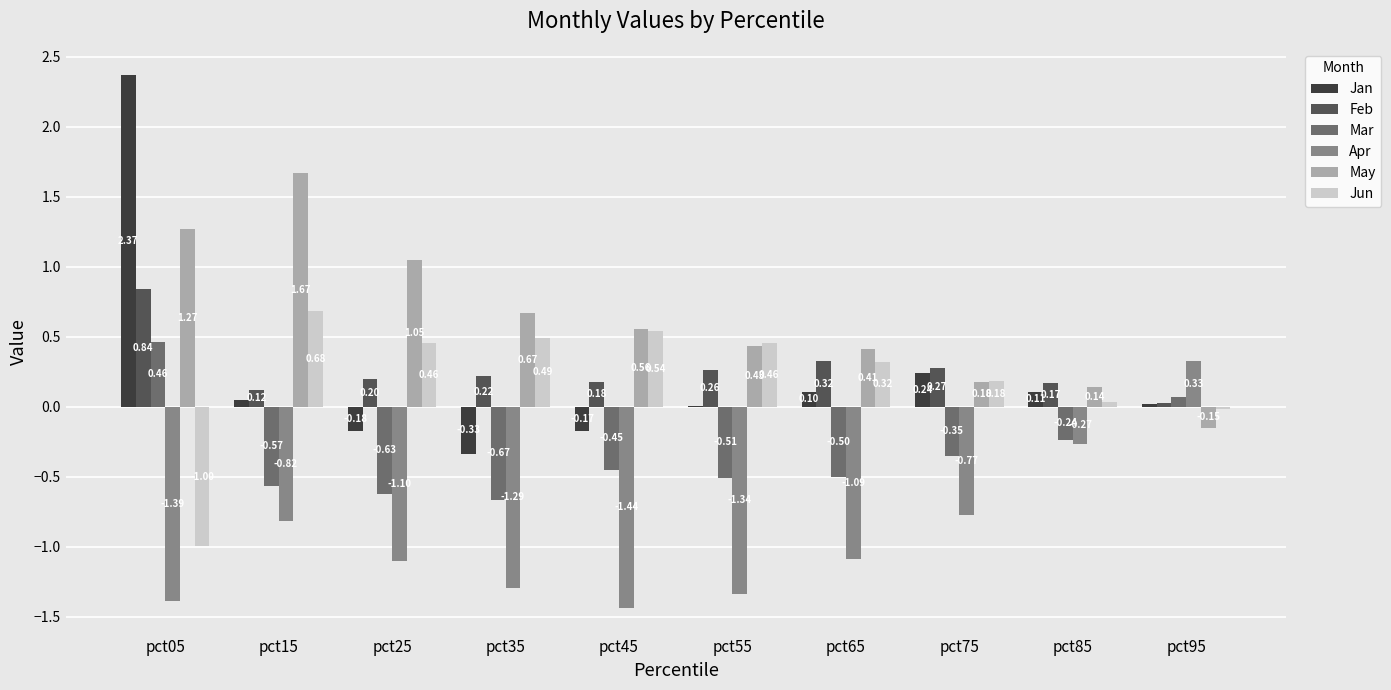

Which series has the largest total across all categories?

May